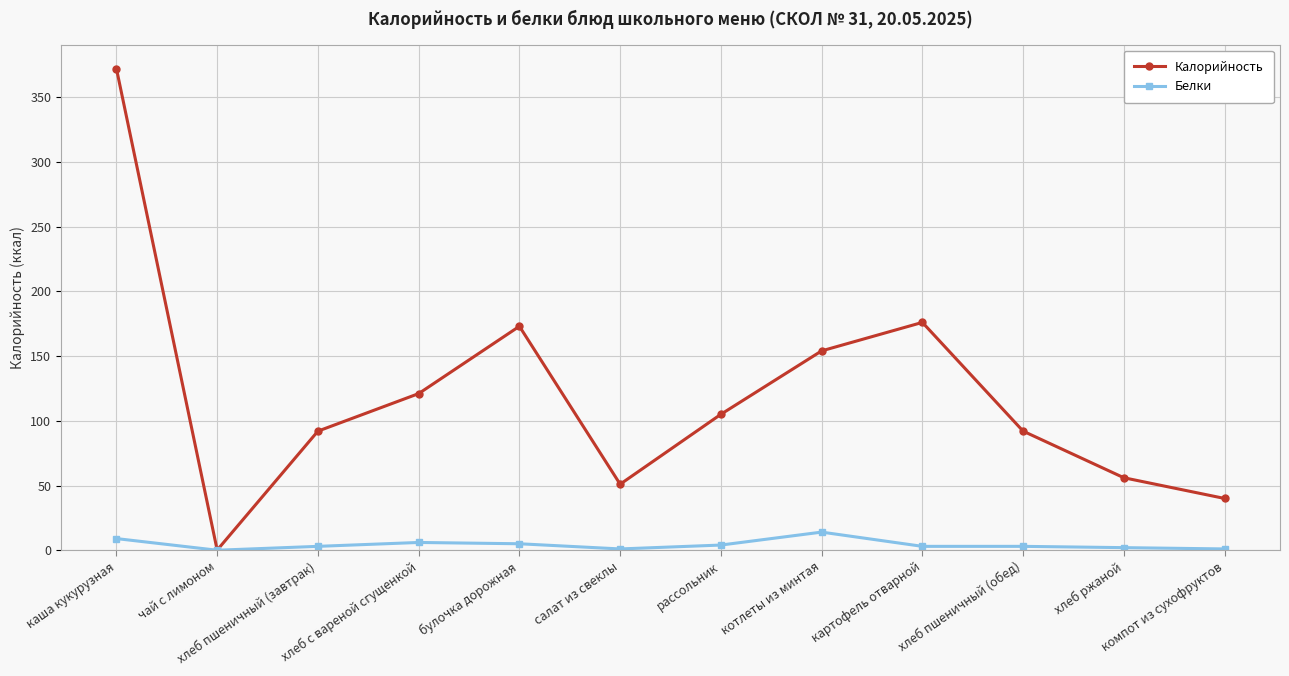

What is the minimum value for Калорийность?

0.1